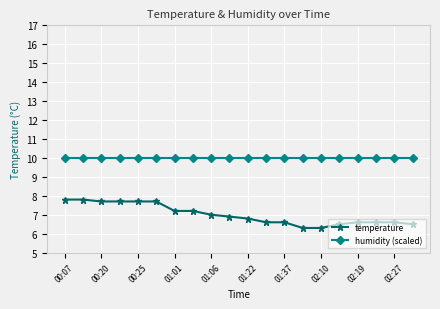

What is the value of the temperature point at the 2nd from the left?

7.8